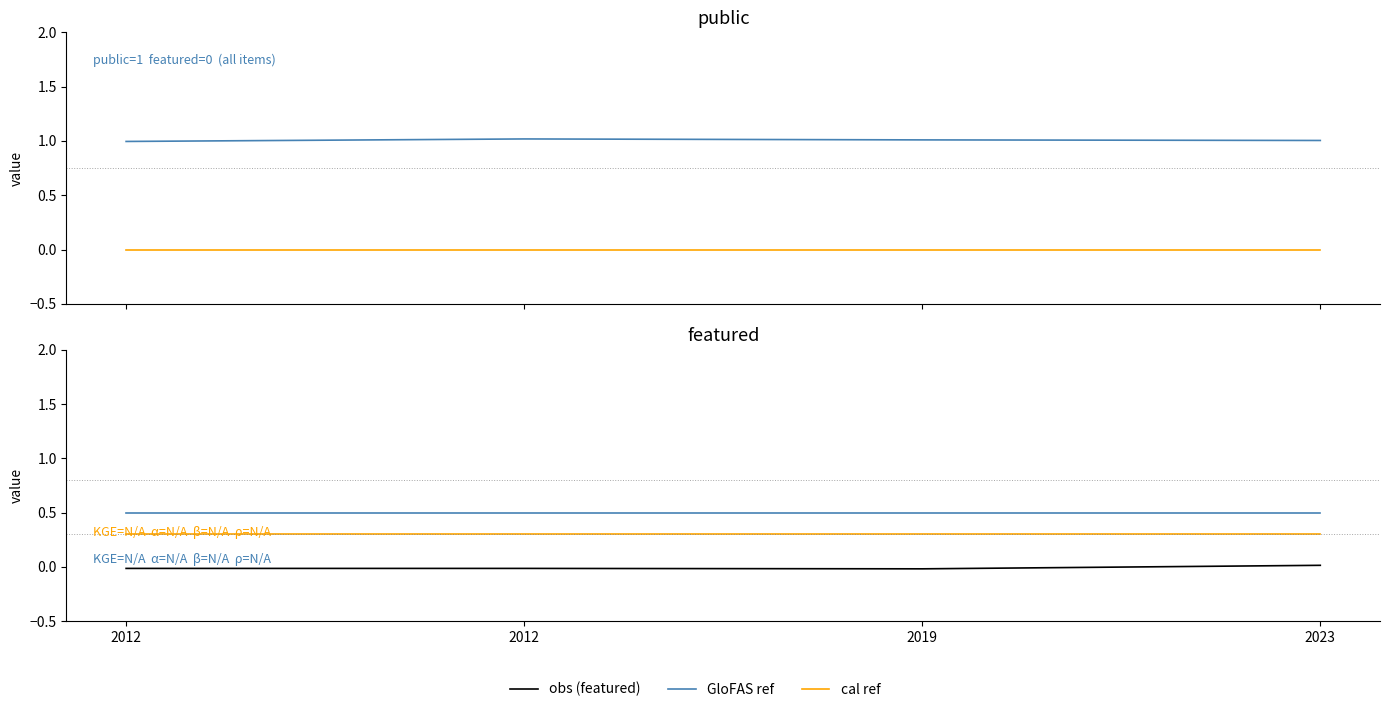

Reading left to right, transcribe all the data shown in this chart.

public: 2012=1.0	2012=1.0	2019=1.0	2023=1.0
featured (ref): 2012=0.0	2012=0.0	2019=0.0	2023=0.0
obs (featured): 2012=-0.0	2012=-0.0	2019=-0.0	2023=0.0
GloFAS ref: 2012=0.5	2012=0.5	2019=0.5	2023=0.5
cal ref: 2012=0.3	2012=0.3	2019=0.3	2023=0.3